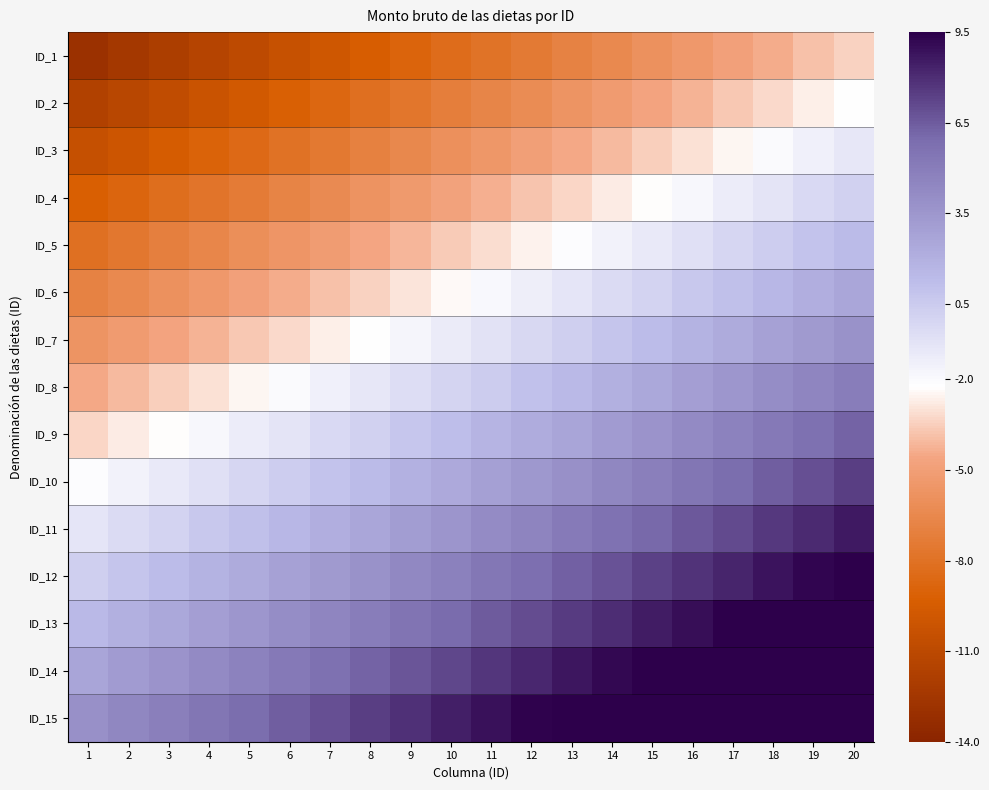

How many series are shown in this chart?

15